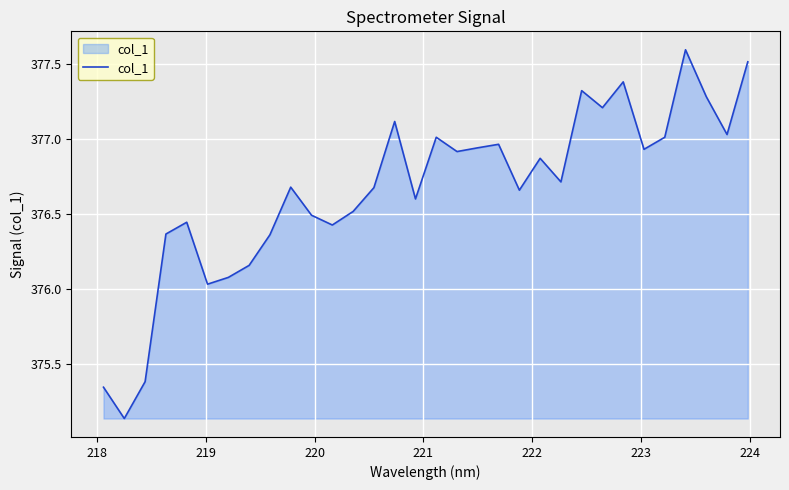

What is the difference between the maximum and minimum values?

2.5